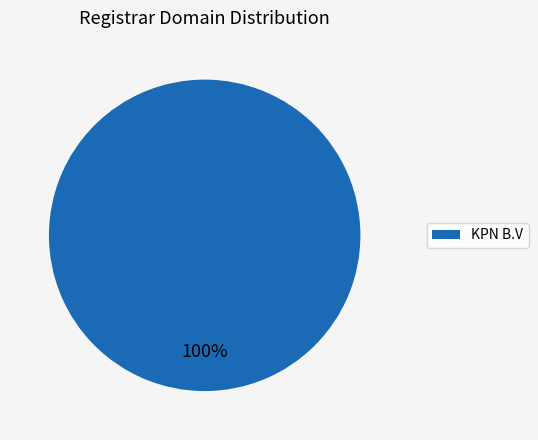

Rank the categories by value from lowest to highest.

KPN B.V